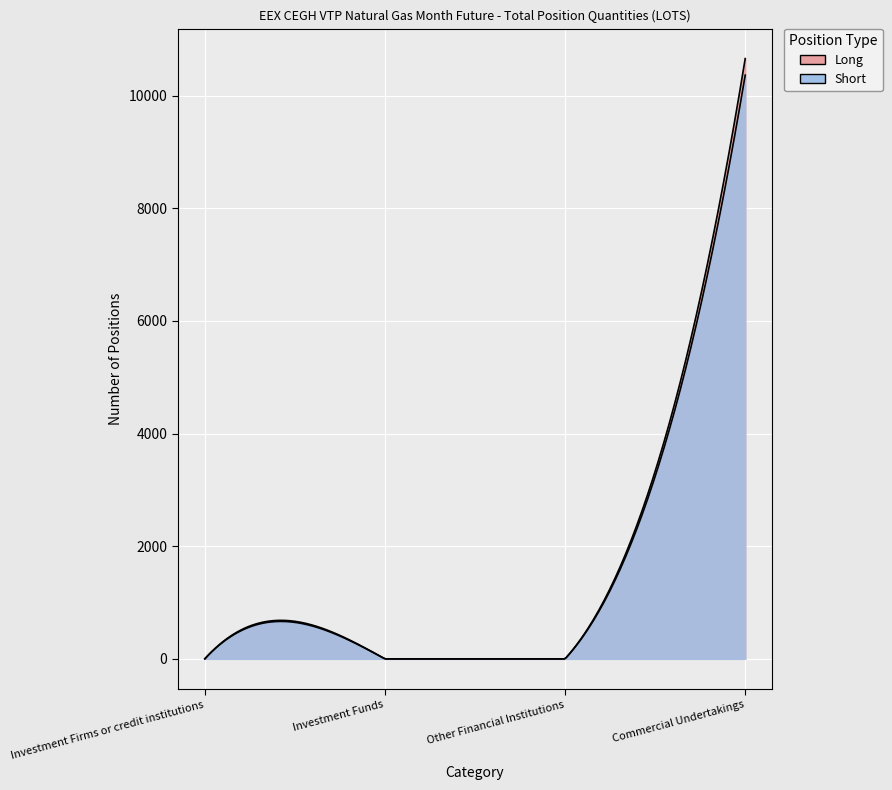

True or false: Short and Long cross at least once.

False